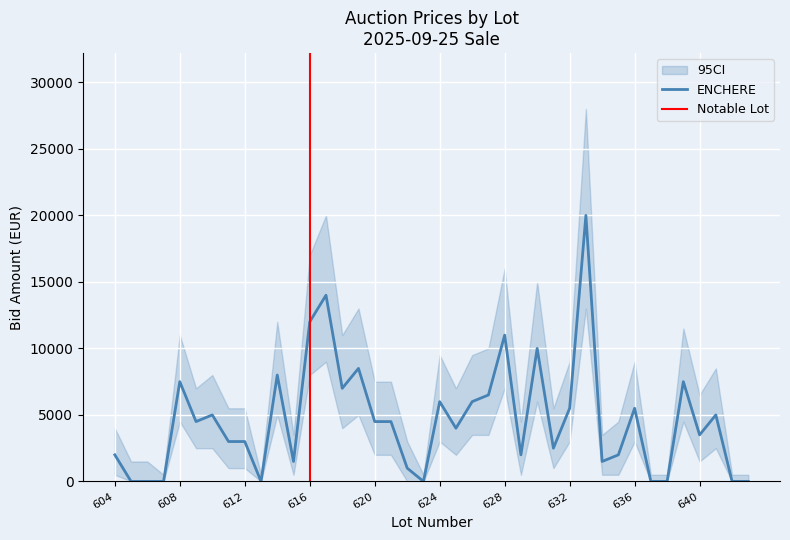

The value of ENCHERE at 621 is 4500. True or false?

True